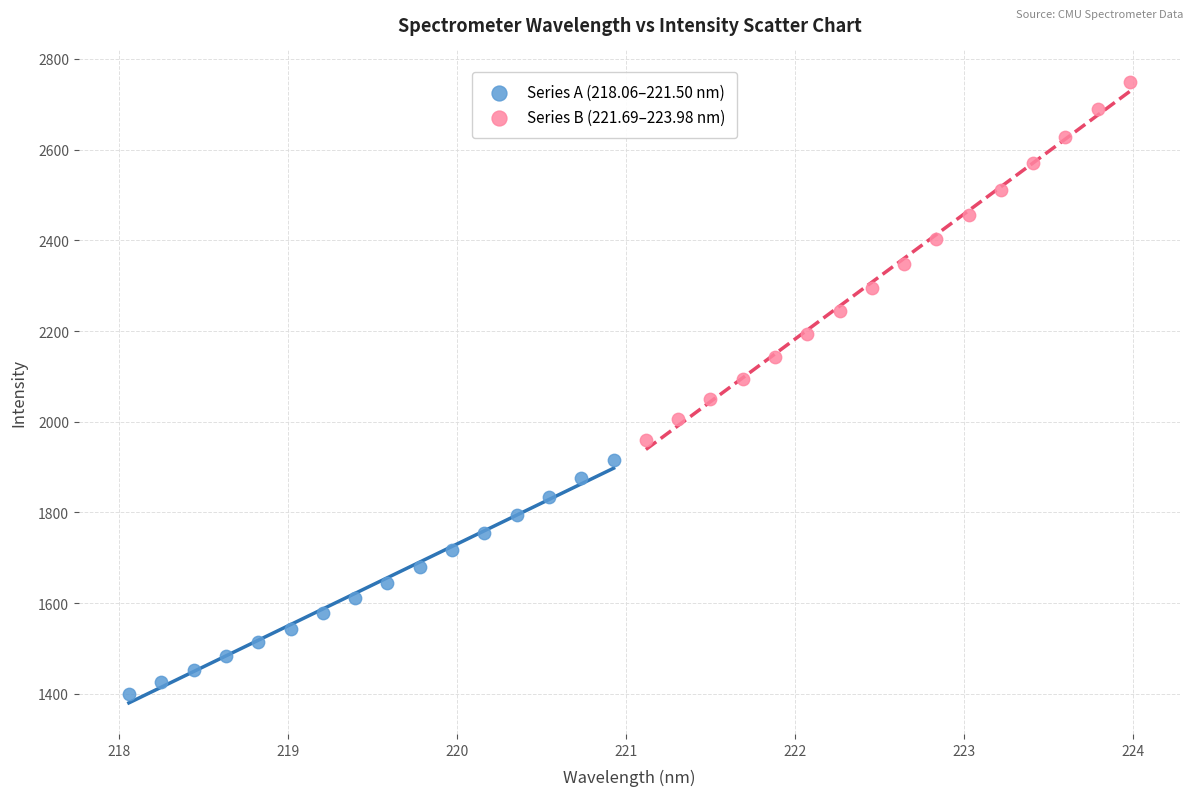

What are all the series names shown in the legend?

Series A (218.06–221.50 nm), Series B (221.69–223.98 nm)